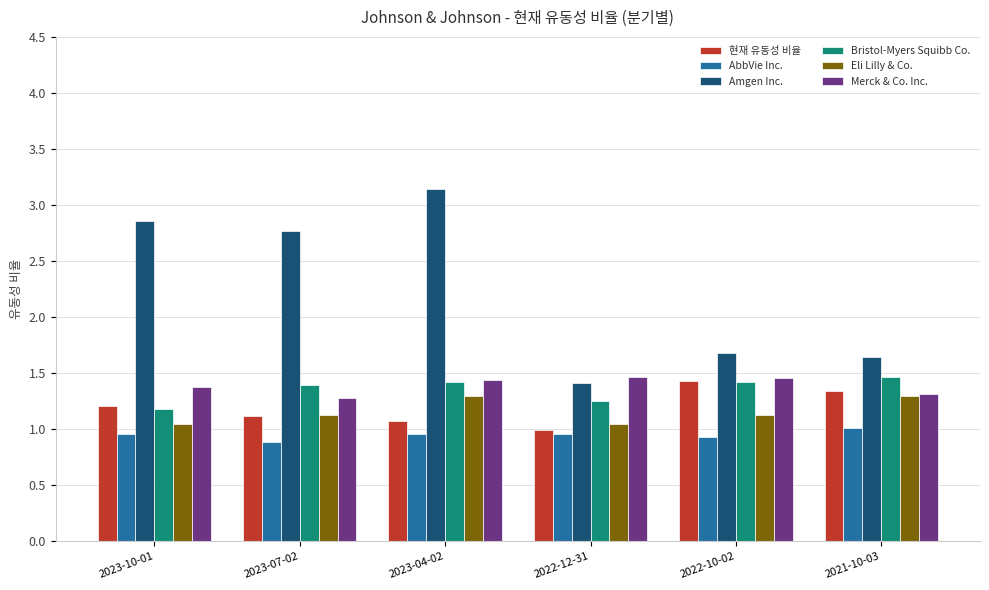

What is the highest value of the Merck & Co. Inc. series?

1.5